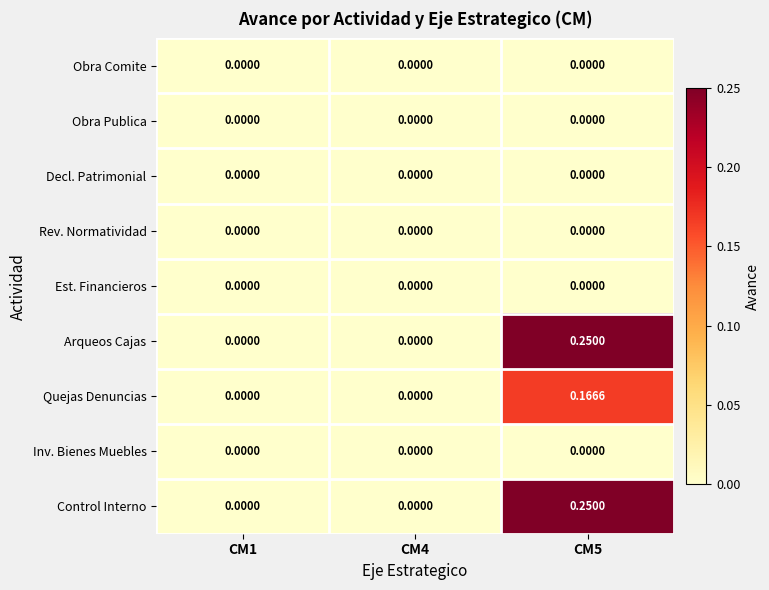

How many series are shown in this chart?

9